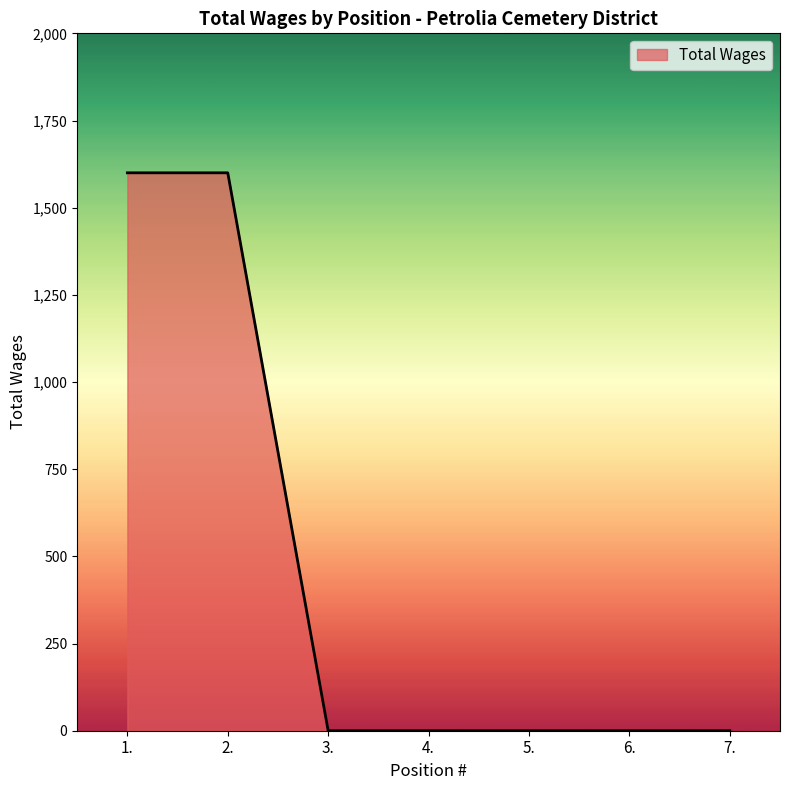

How many values exceed 0?

2